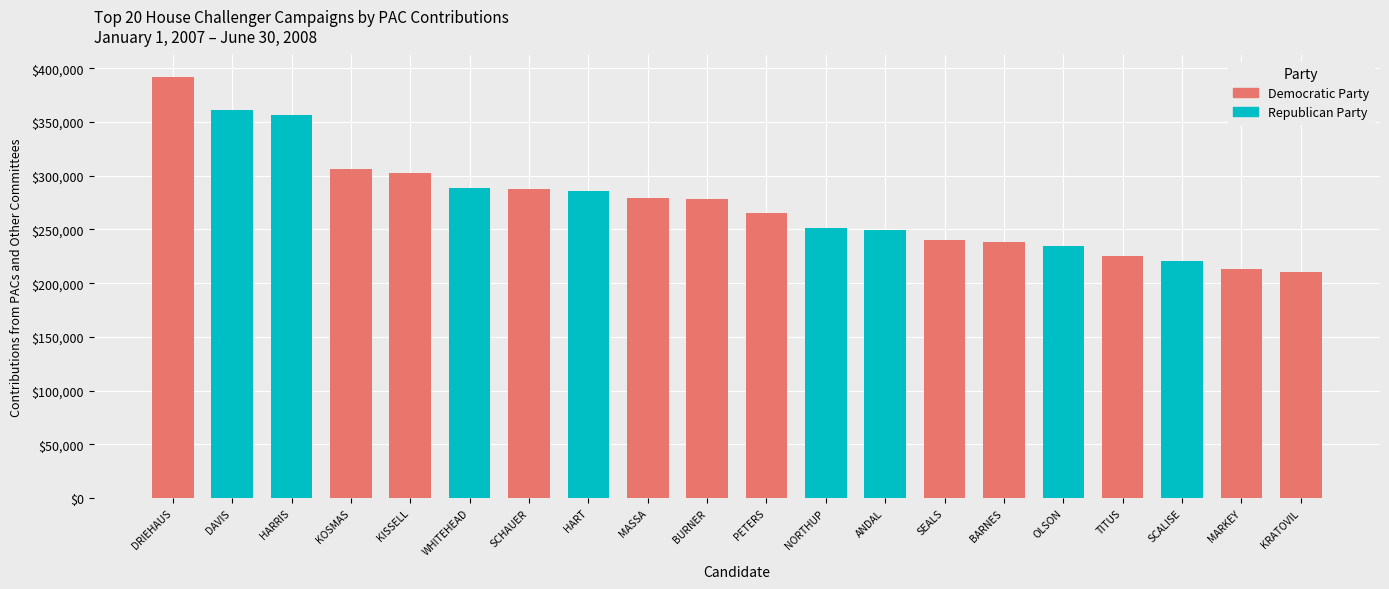

What value does the data have at DAVIS?

360800.0